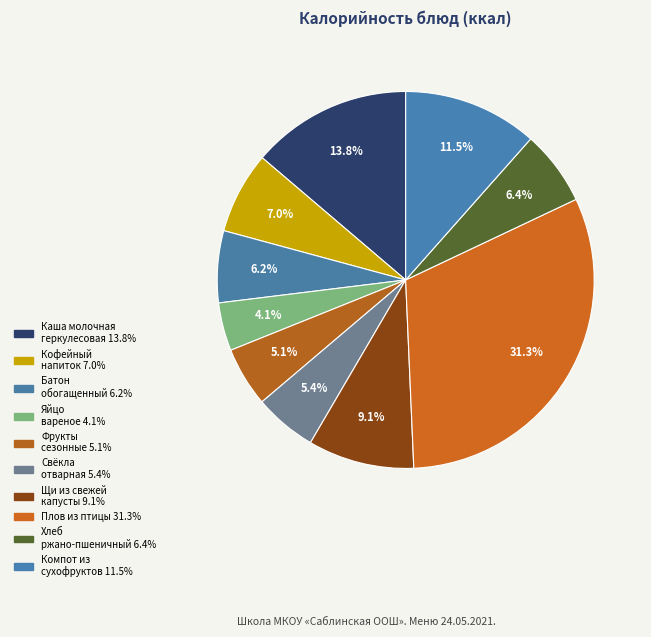

True or false: Свёкла отварная accounts for 5% of the total.

True